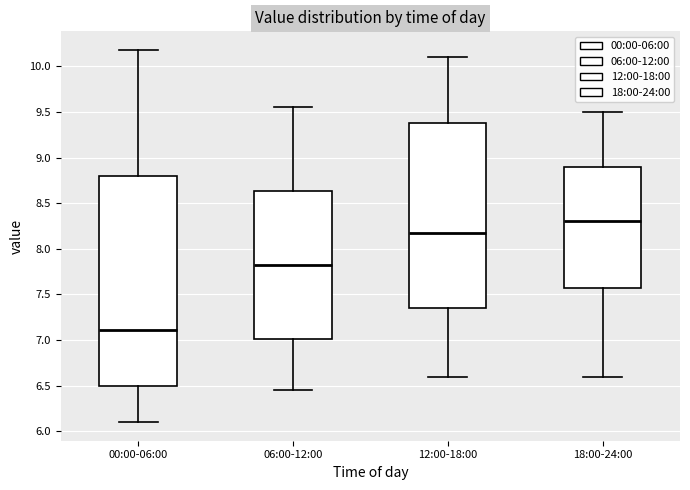

Which box's median line is the highest?

18:00-24:00